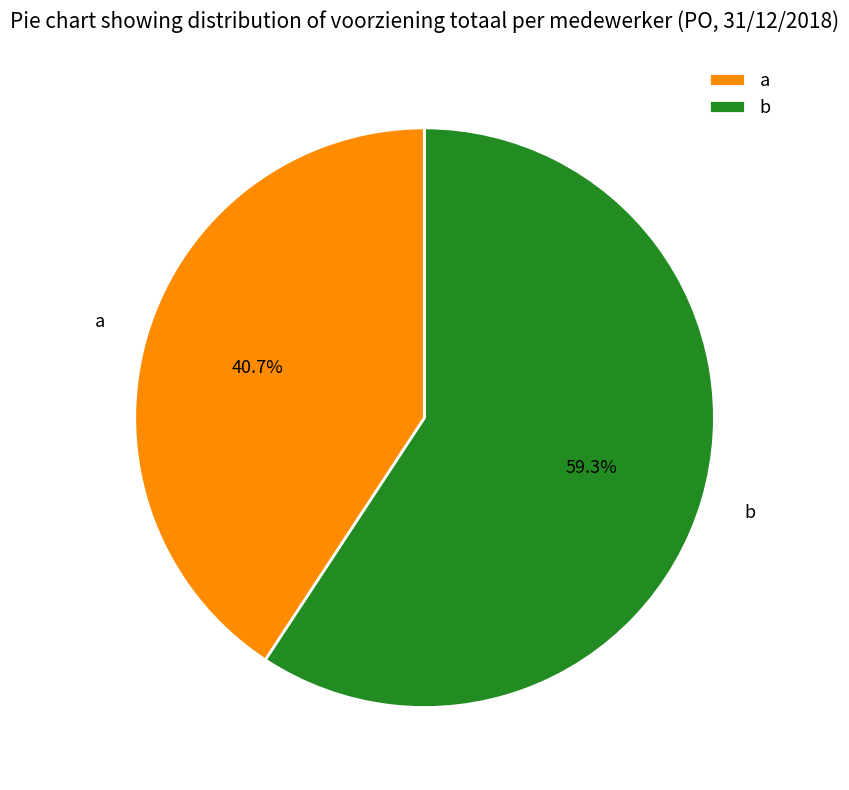

Do b and a together represent more than half of the pie?

Yes